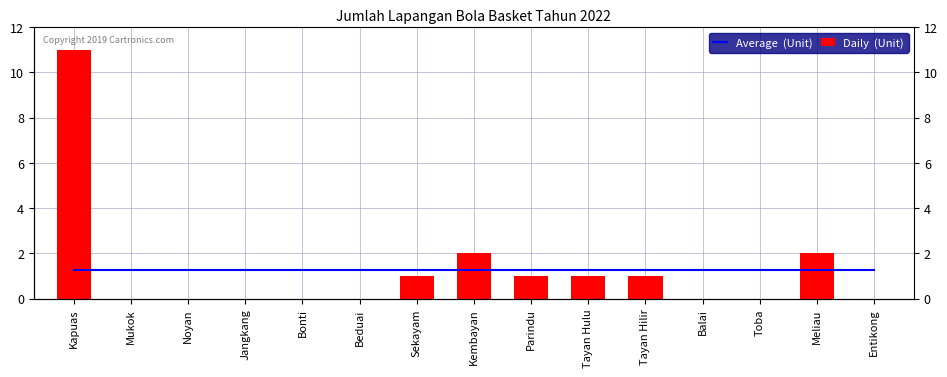

At Kembayan, list the series in order from smallest to largest.

Average  (Unit), Daily  (Unit)